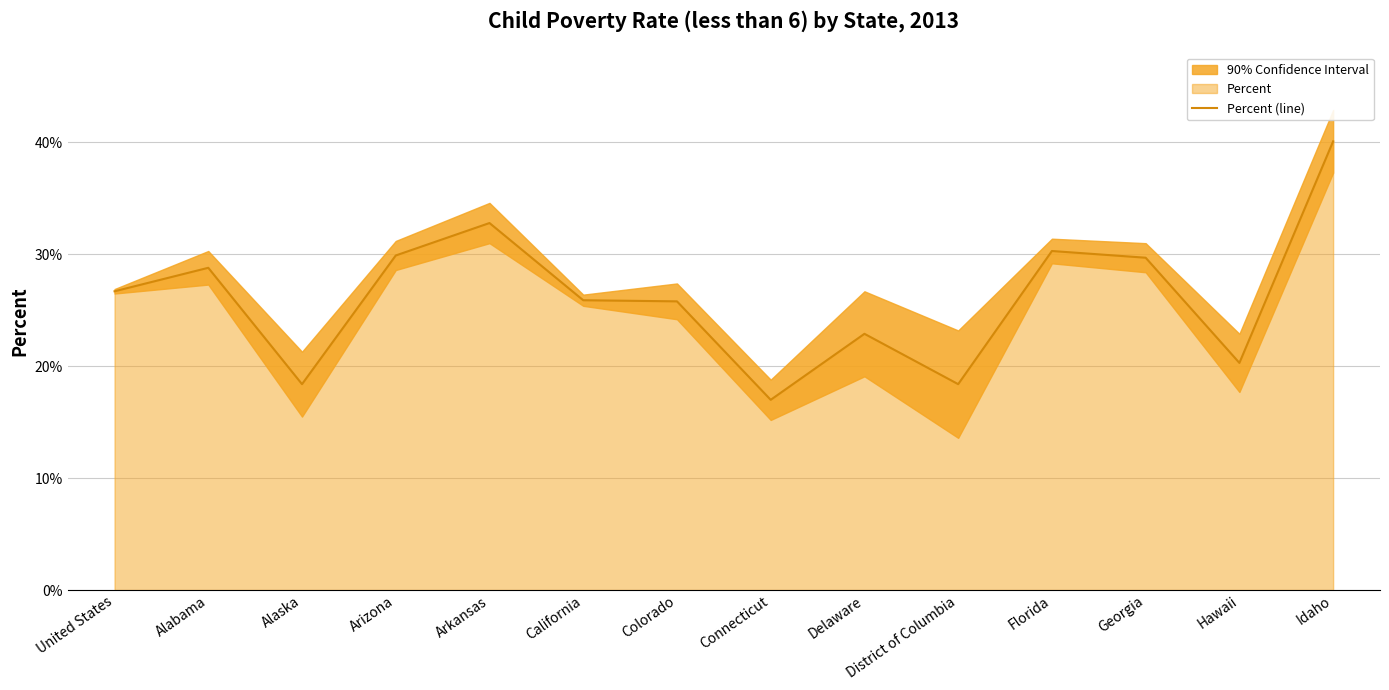

How many lines are shown in the chart?

1